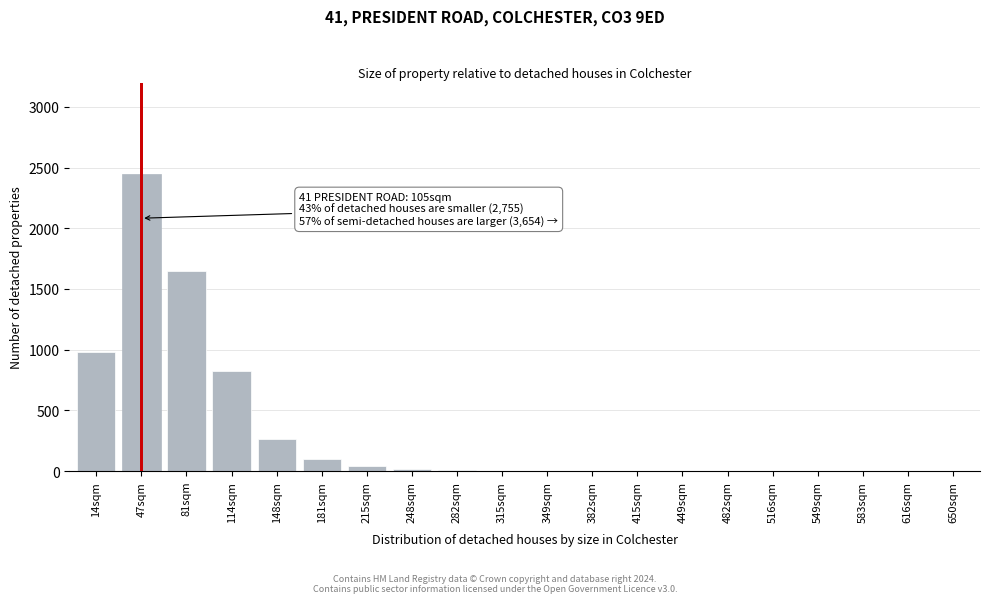

Where is the data nearest to the value 1225?

14sqm